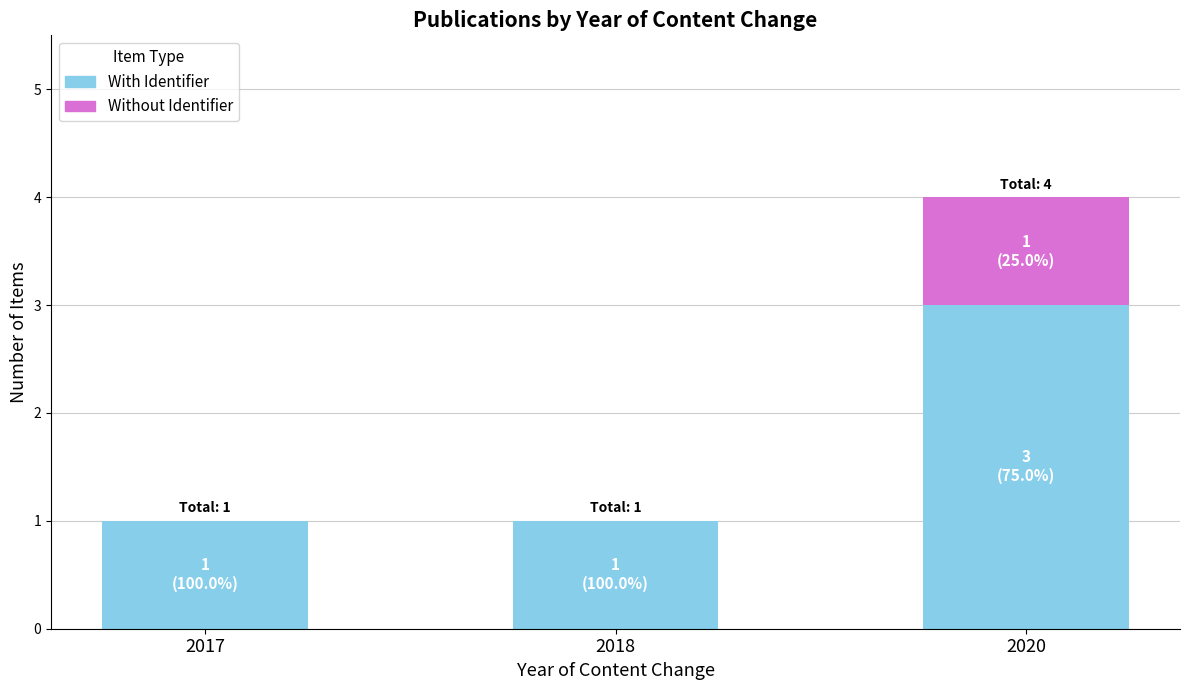

At which category is the sum across all series the highest?

2020